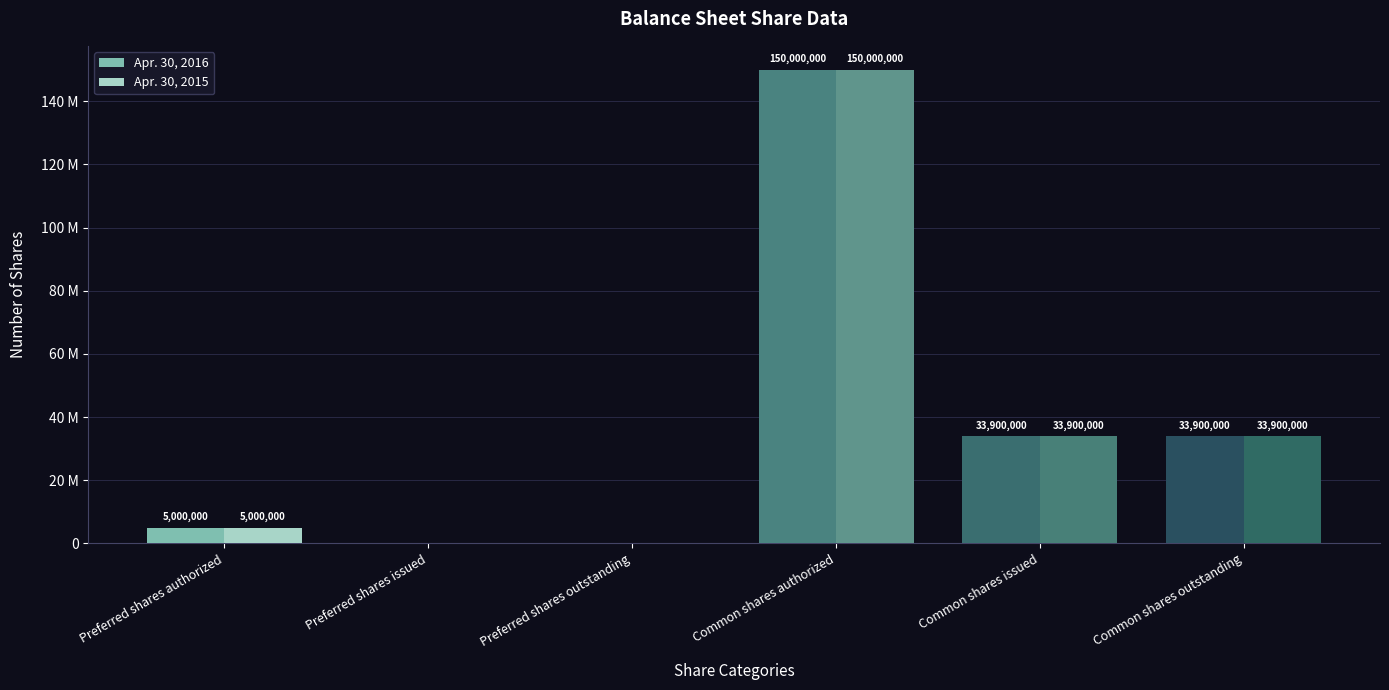

Rank the series at Common shares outstanding from lowest to highest value.

Apr. 30, 2016, Apr. 30, 2015